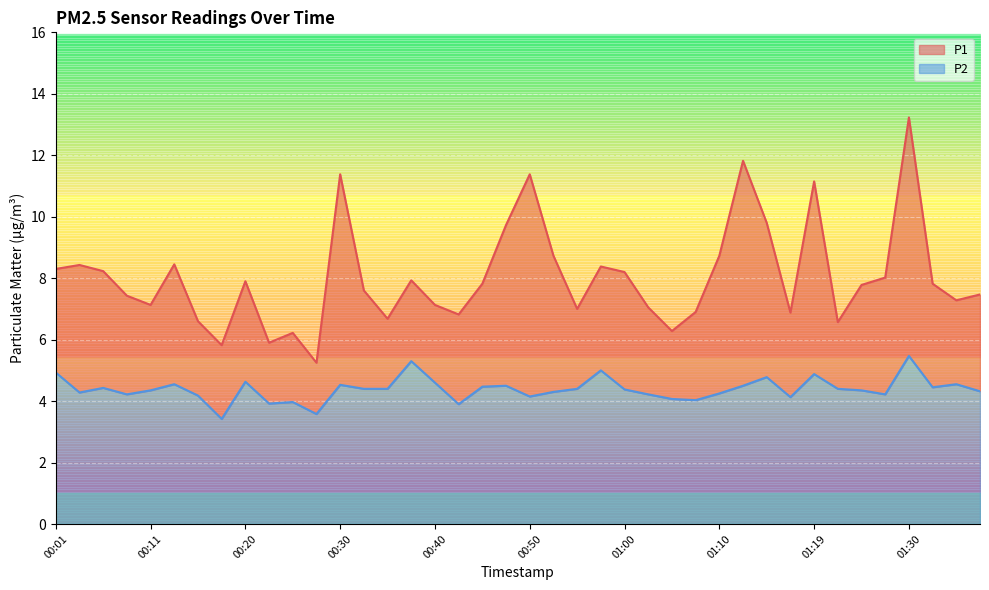

True or false: P2 has more than 2 points higher than both neighbors.

True